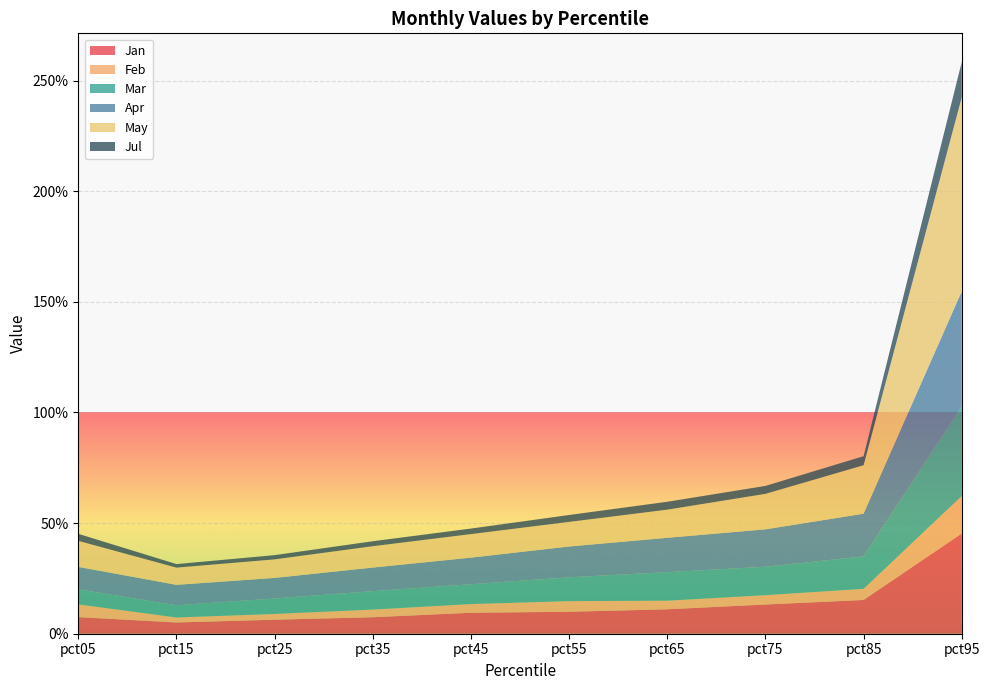

Reading left to right, transcribe all the data shown in this chart.

Jan: pct05=0.1	pct15=0.1	pct25=0.1	pct35=0.1	pct45=0.1	pct55=0.1	pct65=0.1	pct75=0.1	pct85=0.2	pct95=0.5
Feb: pct05=0.1	pct15=0.0	pct25=0.0	pct35=0.0	pct45=0.0	pct55=0.0	pct65=0.0	pct75=0.0	pct85=0.1	pct95=0.2
Mar: pct05=0.1	pct15=0.1	pct25=0.1	pct35=0.1	pct45=0.1	pct55=0.1	pct65=0.1	pct75=0.1	pct85=0.1	pct95=0.4
Apr: pct05=0.1	pct15=0.1	pct25=0.1	pct35=0.1	pct45=0.1	pct55=0.1	pct65=0.2	pct75=0.2	pct85=0.2	pct95=0.5
May: pct05=0.1	pct15=0.1	pct25=0.1	pct35=0.1	pct45=0.1	pct55=0.1	pct65=0.1	pct75=0.2	pct85=0.2	pct95=0.9
Jul: pct05=0.0	pct15=0.0	pct25=0.0	pct35=0.0	pct45=0.0	pct55=0.0	pct65=0.0	pct75=0.0	pct85=0.0	pct95=0.2